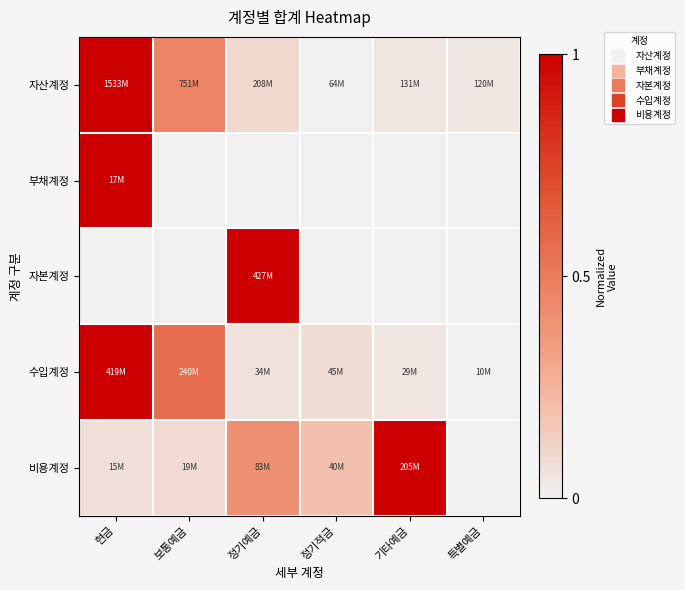

Reading left to right, what are all the values shown in this chart?

자산계정: 현금=1.0	보통예금=0.5	정기예금=0.1	정기적금=0.0	기타예금=0.0	특별예금=0.0
부채계정: 현금=1.0	보통예금=0.0	정기예금=0.0	정기적금=0.0	기타예금=0.0	특별예금=0.0
자본계정: 현금=0.0	보통예금=0.0	정기예금=1.0	정기적금=0.0	기타예금=0.0	특별예금=0.0
수입계정: 현금=1.0	보통예금=0.6	정기예금=0.1	정기적금=0.1	기타예금=0.0	특별예금=0.0
비용계정: 현금=0.1	보통예금=0.1	정기예금=0.4	정기적금=0.2	기타예금=1.0	특별예금=0.0